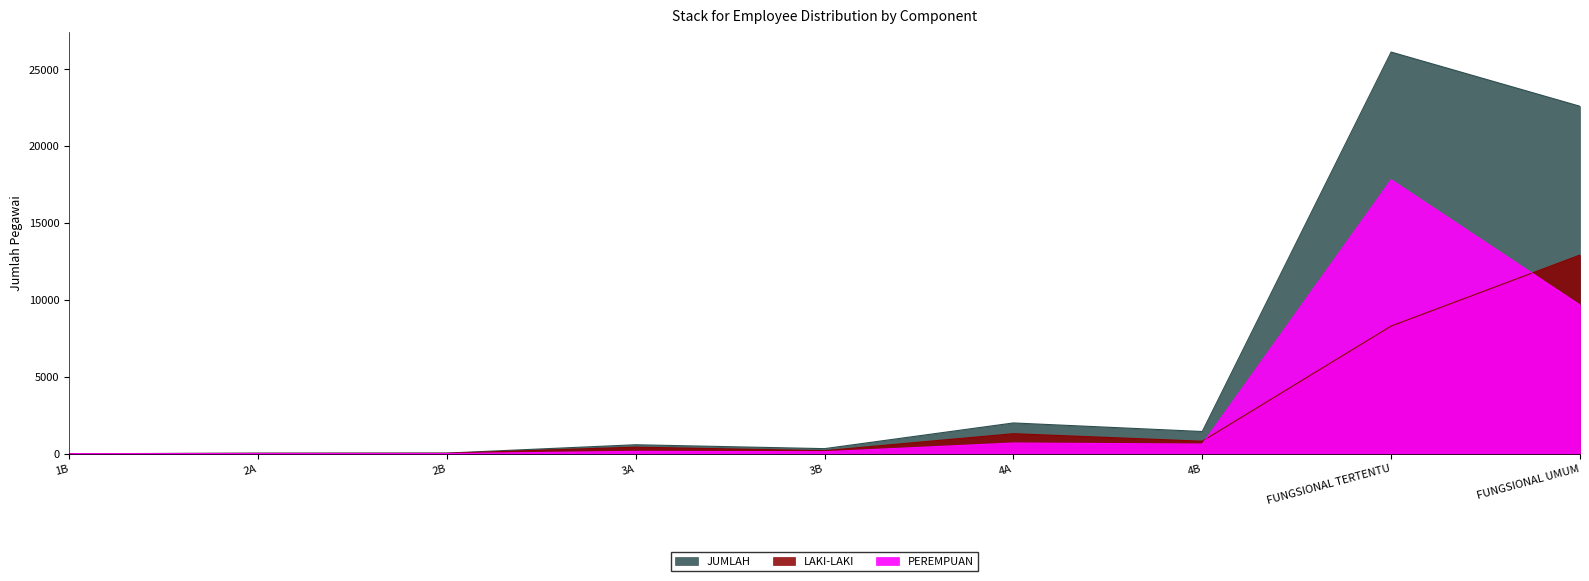

Rank the categories by JUMLAH value from lowest to highest.

1B, 2A, 2B, 3B, 3A, 4B, 4A, FUNGSIONAL UMUM, FUNGSIONAL TERTENTU